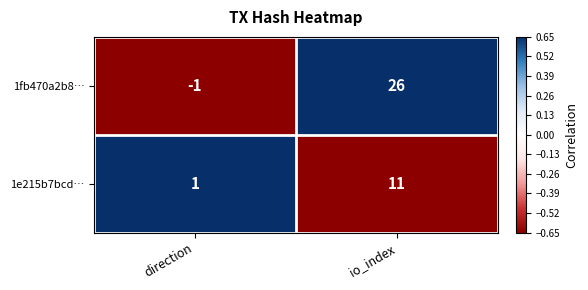

True or false: 1e215b7bcd… has a value of 0 at direction.

False